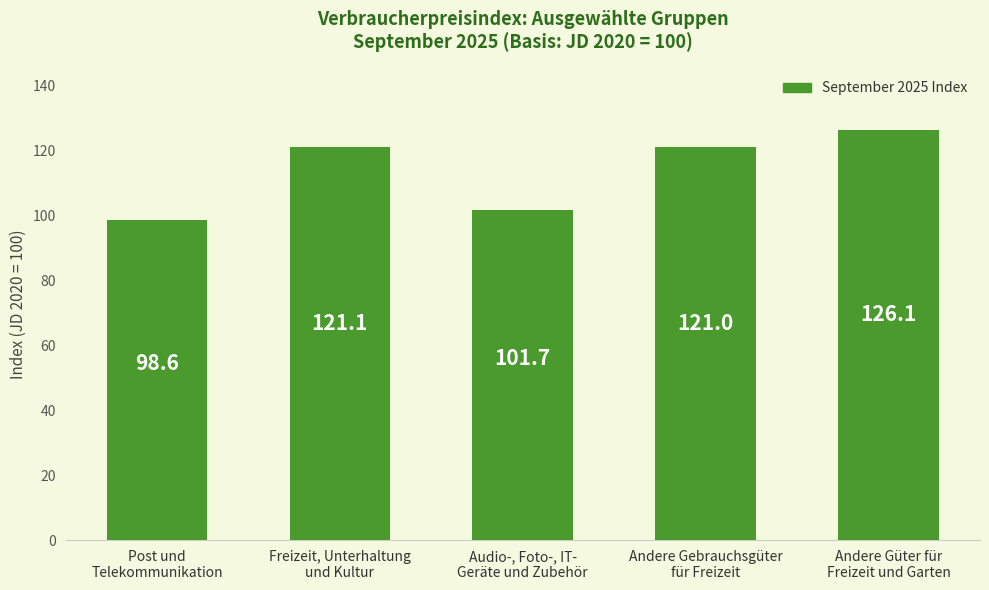

Where does the data first go above 121?

Freizeit, Unterhaltung
und Kultur